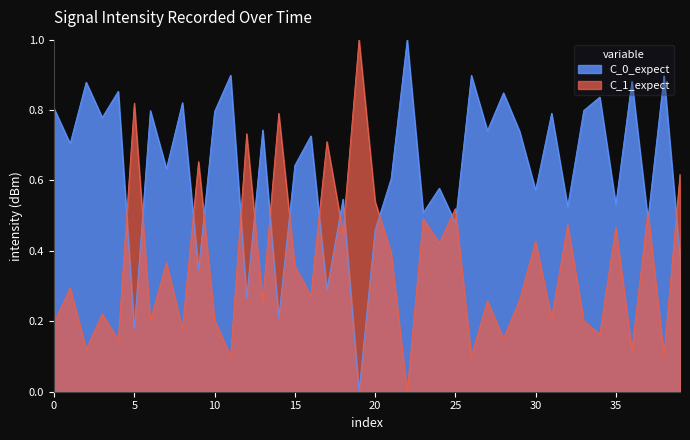

List the series in order of their overall mean, highest first.

C_0_expect, C_1_expect